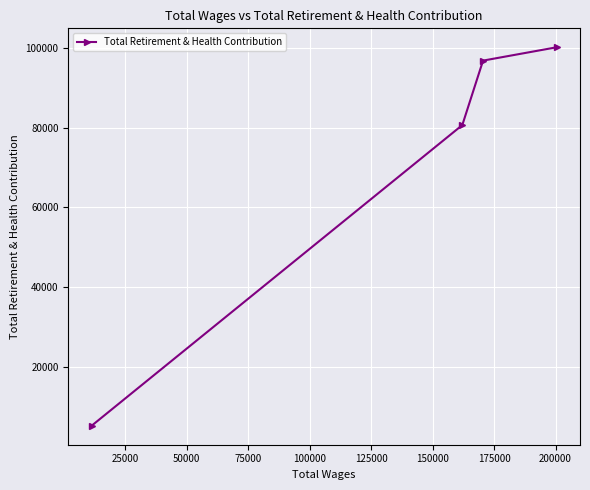

What is the sum of all values?

282965